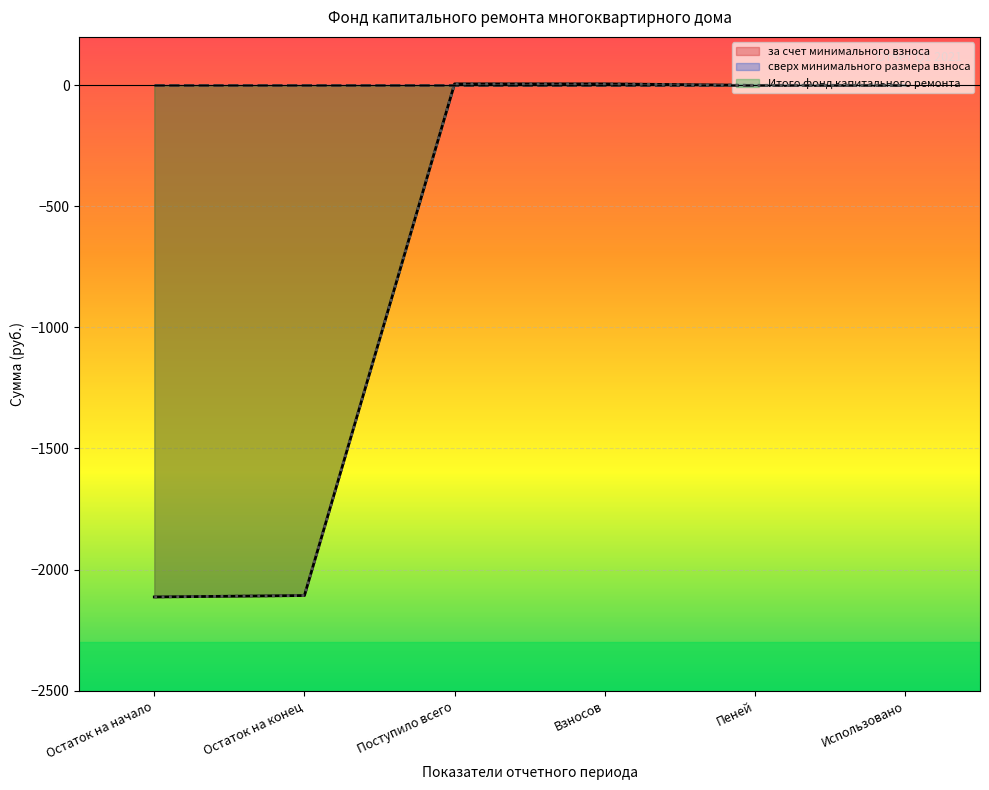

List the labels in order of сверх минимального размера взноса (line) value, largest first.

Остаток на начало, Остаток на конец, Поступило всего, Взносов, Пеней, Использовано